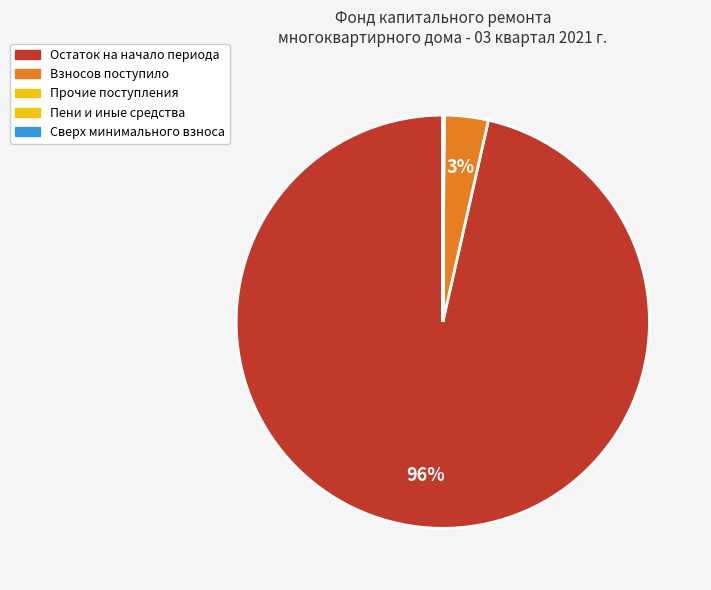

How many segments does this pie chart have?

4